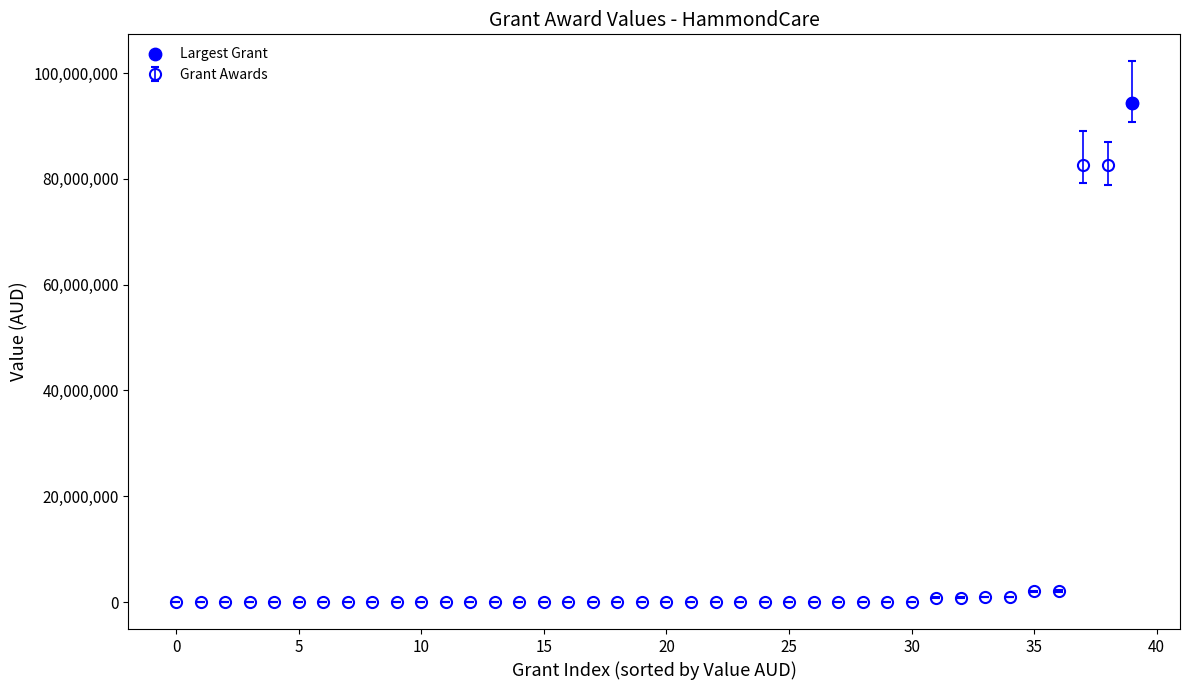

What is the difference between the maximum and minimum values?

94421524.8